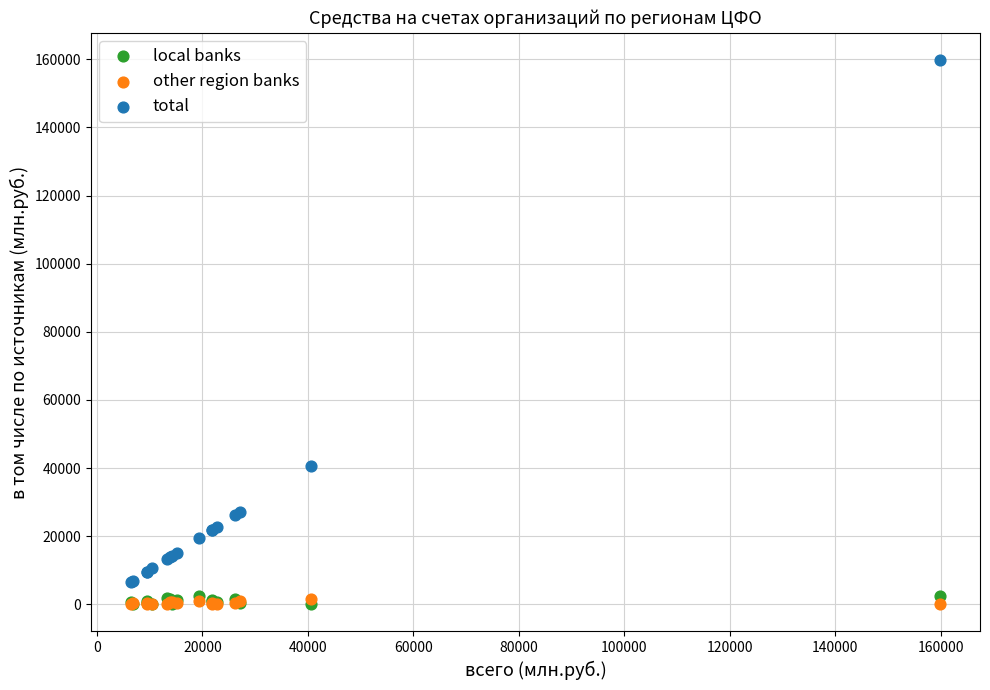

Across all series, what Y value is closest to 79891?

40553